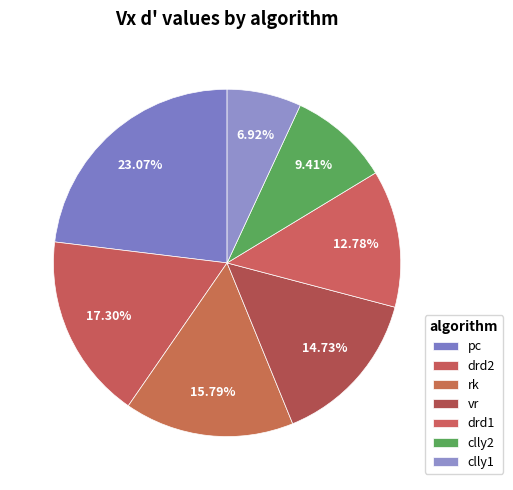

To the nearest percent, what is the average slice percentage?

14%